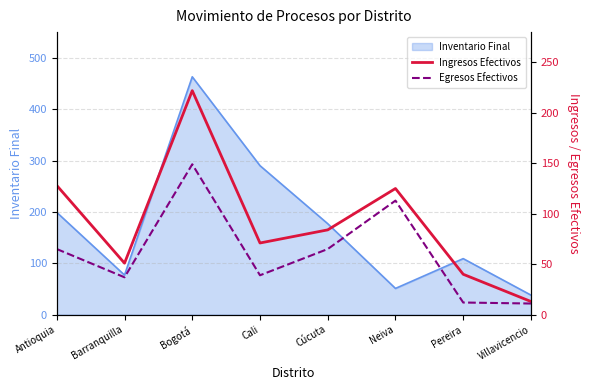

Which category has the highest value in the Inventario Final series?

Bogotá